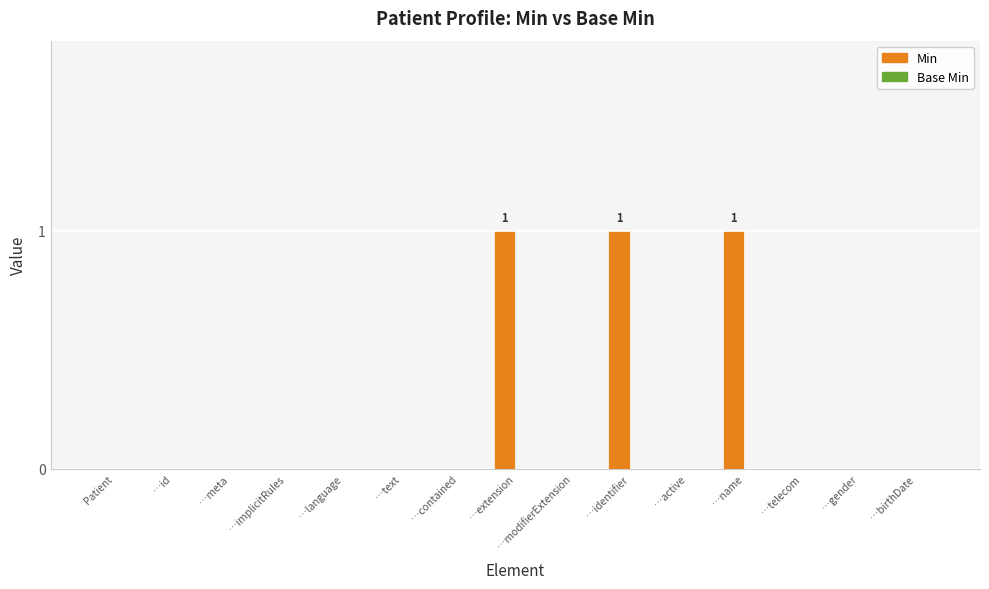

The value at …extension is 0. True or false?

False